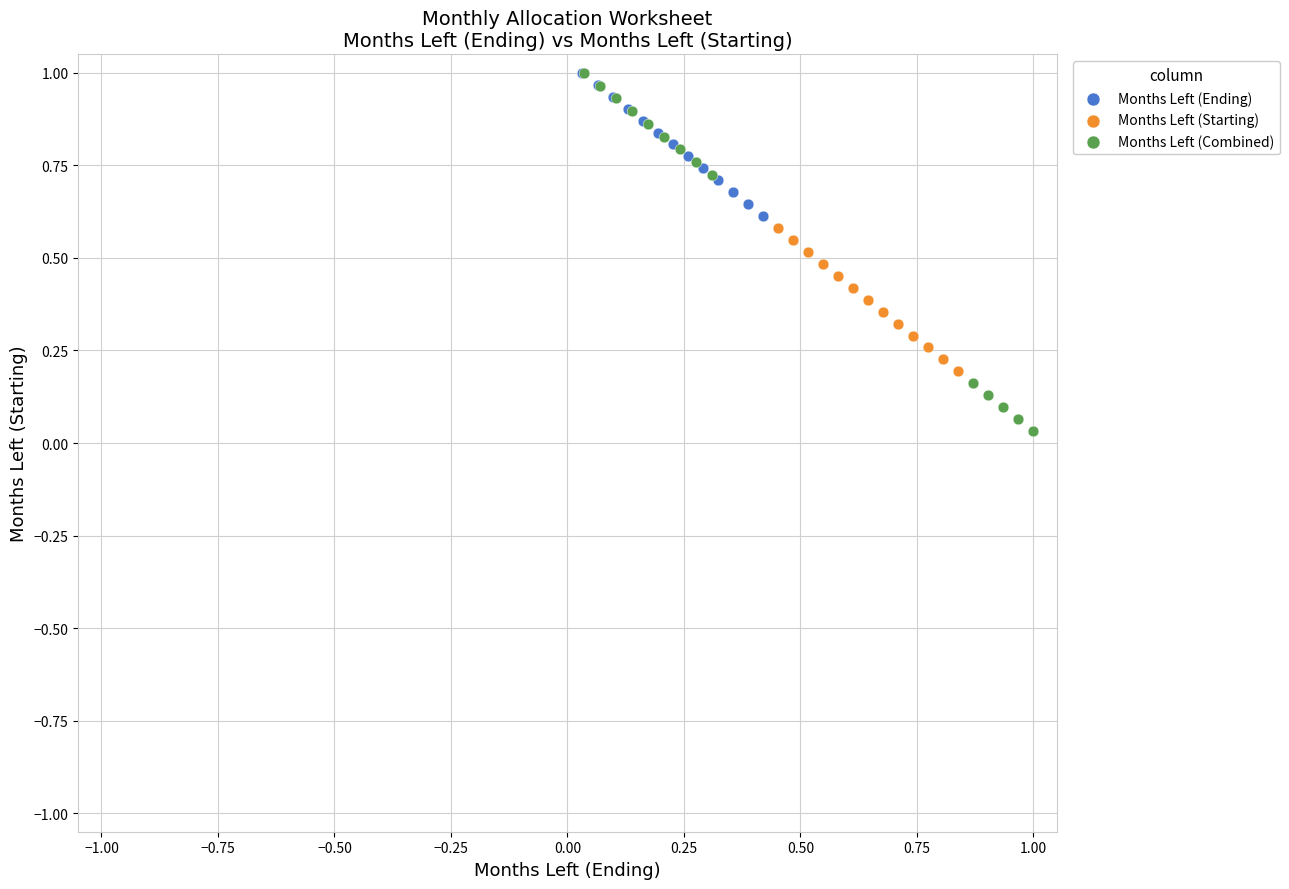

Which series has the largest Y range (max minus min)?

Months Left (Combined)